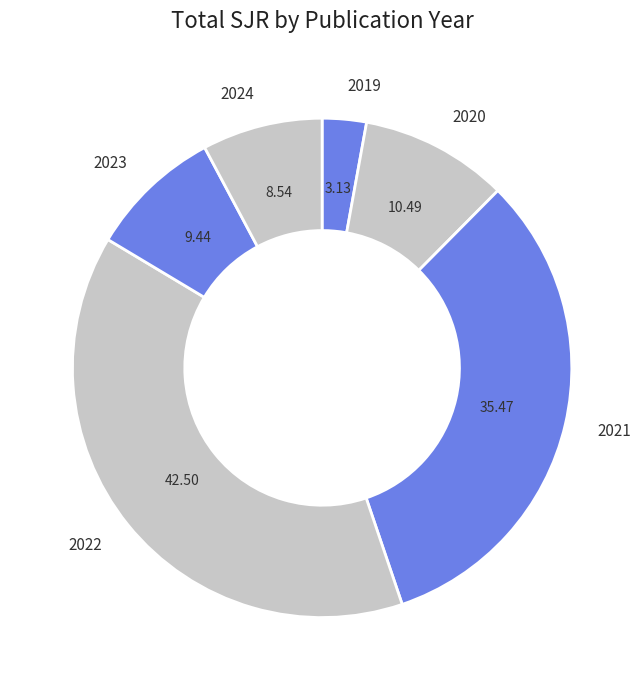

Count the number of slices in the pie.

6